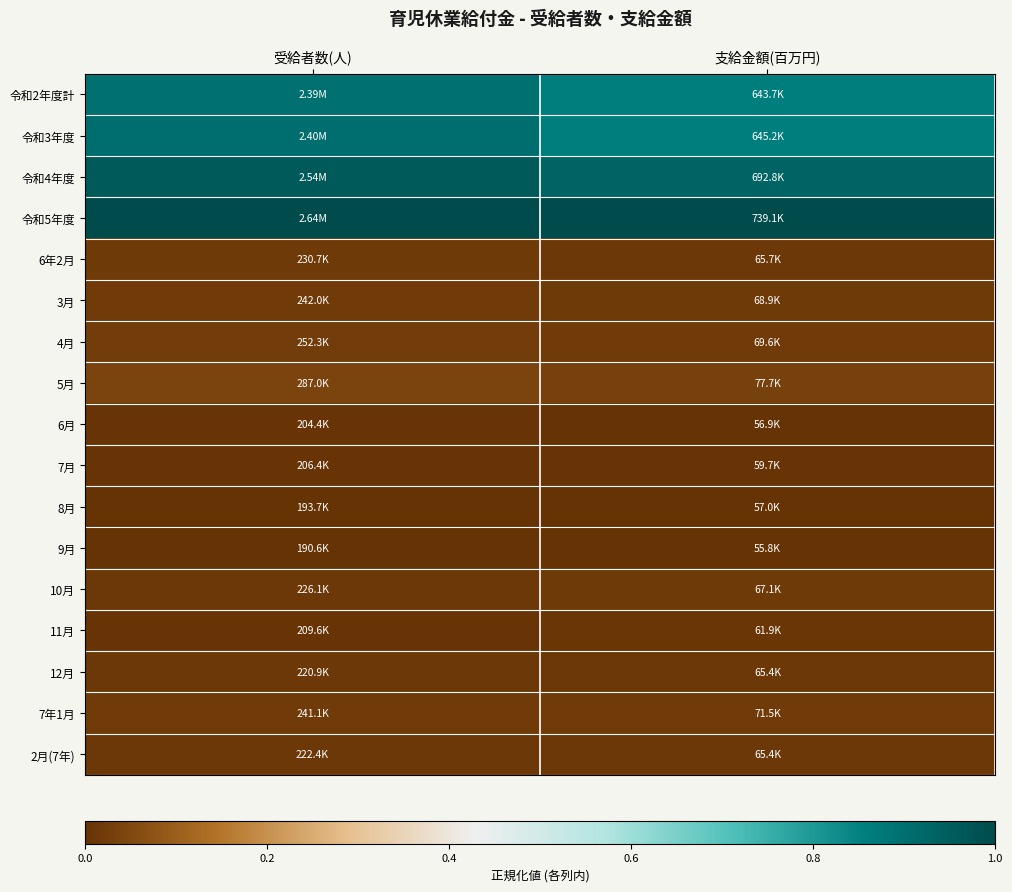

What is the greatest value displayed?

1.0